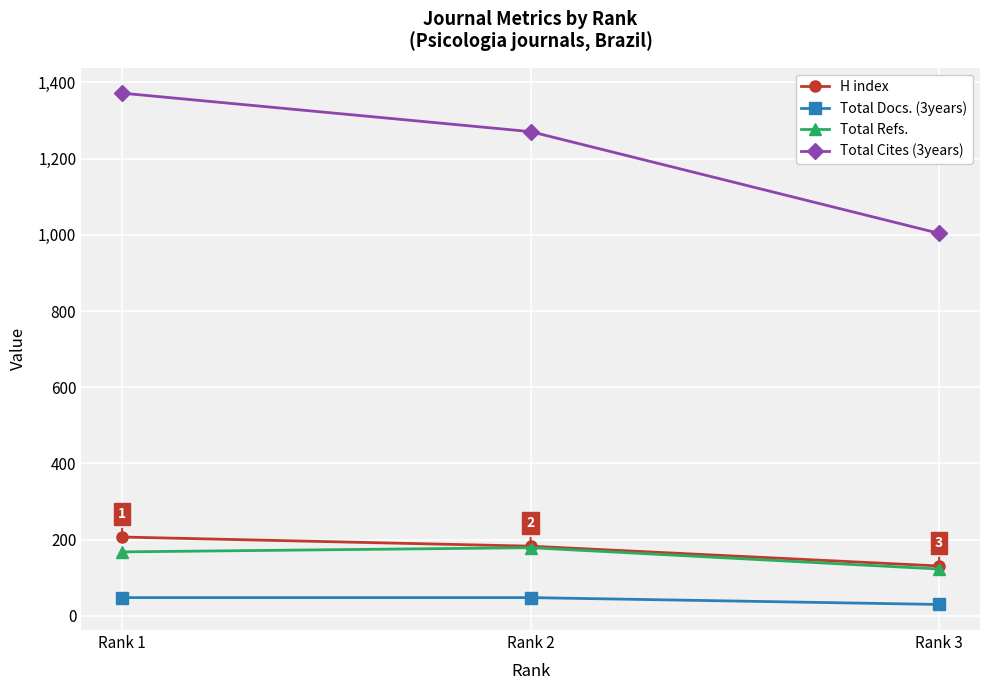

What is the value of the Total Refs. point at the 3rd from the left?

123